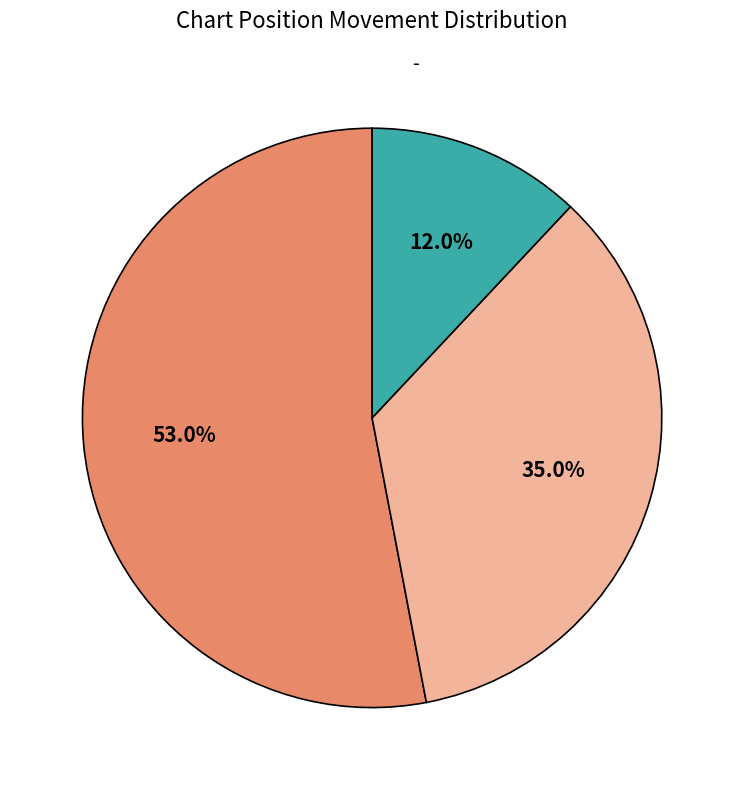

Is there a majority slice in this chart?

Yes